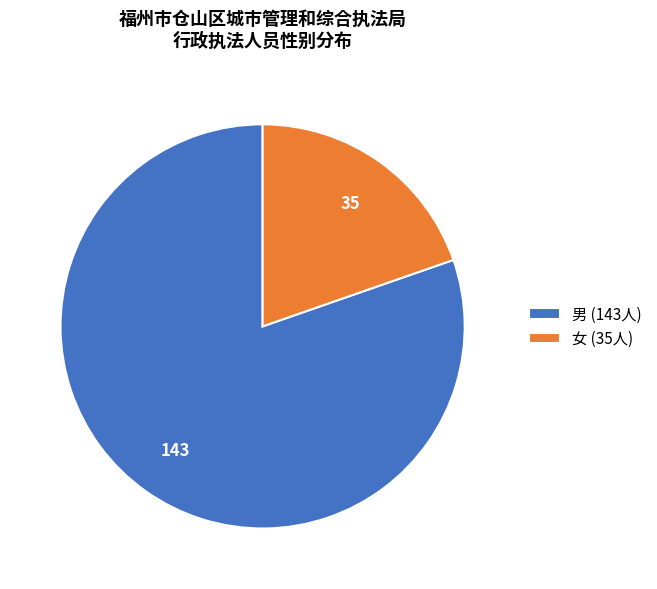

Between 女 (35人) and 男 (143人), which is larger?

男 (143人)